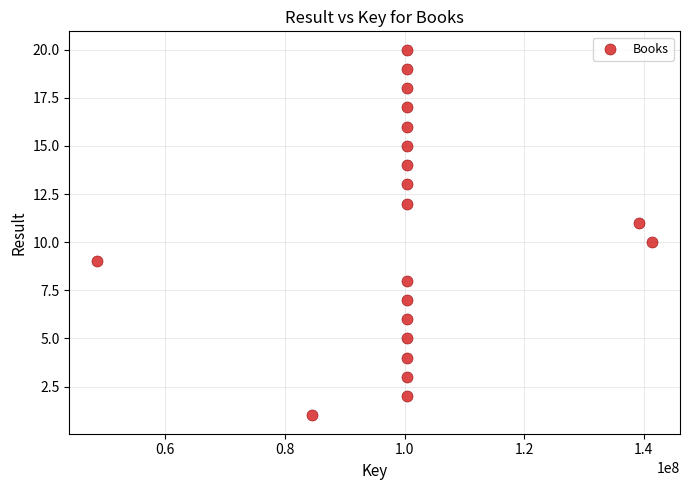

What is the range of Y values (max minus min)?

19